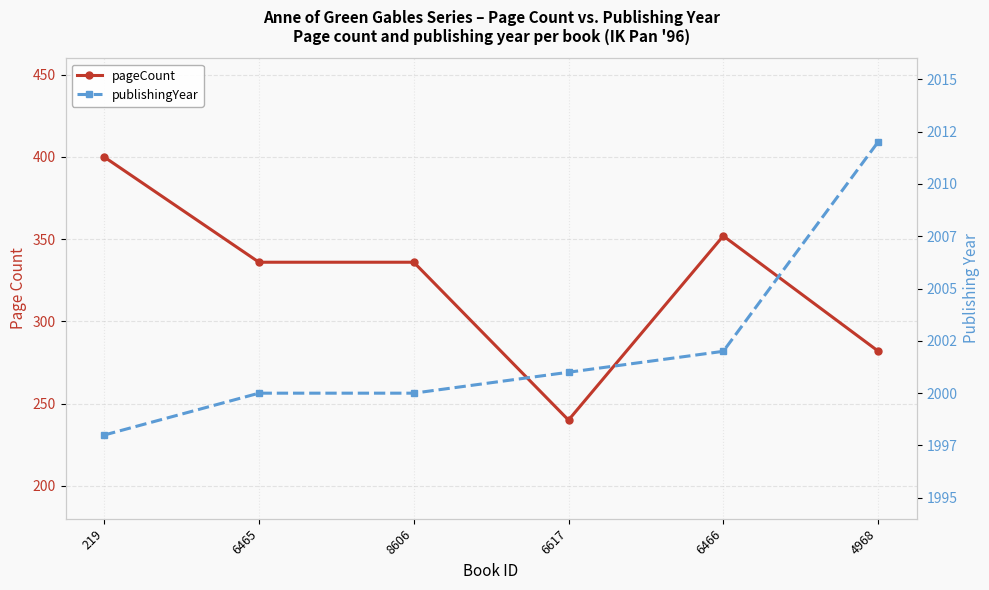

What is the difference between the pageCount values at 6465 and 219?

64